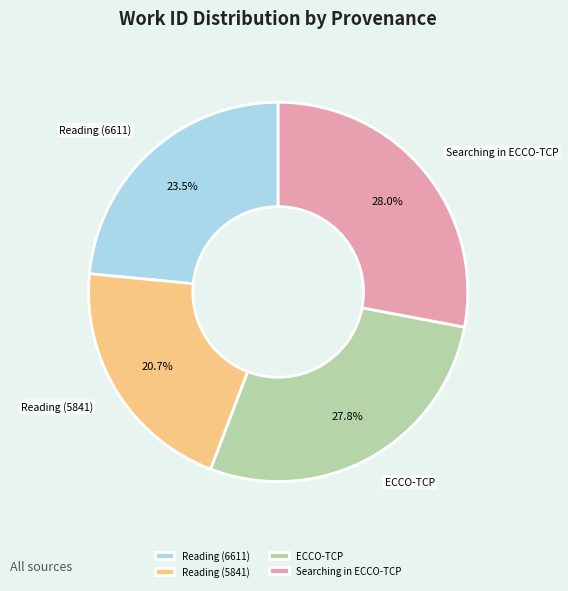

True or false: ECCO-TCP accounts for 28% of the total.

True